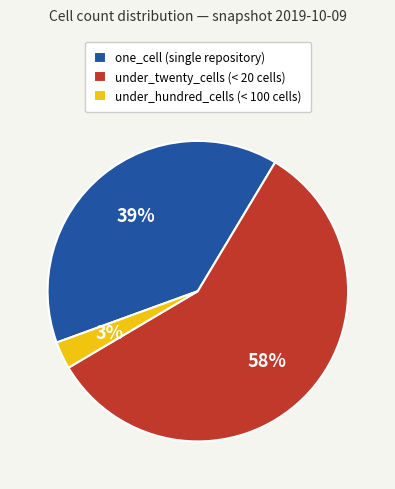

Does under_hundred_cells account for over 50% of the chart?

No